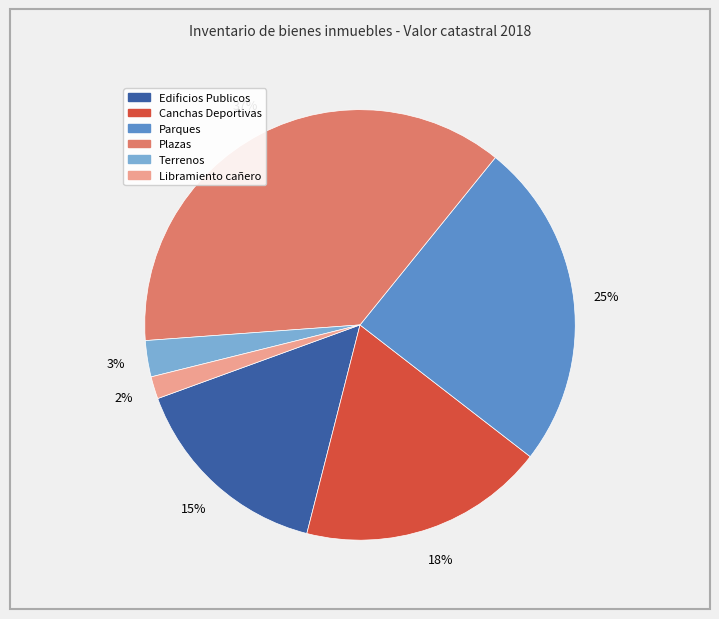

What is the largest slice in the pie chart?

Plazas